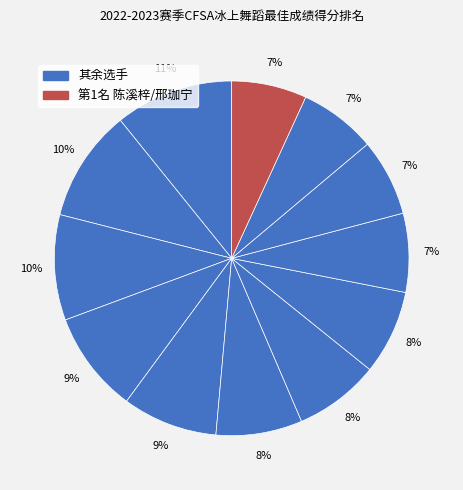

How many segments does this pie chart have?

12